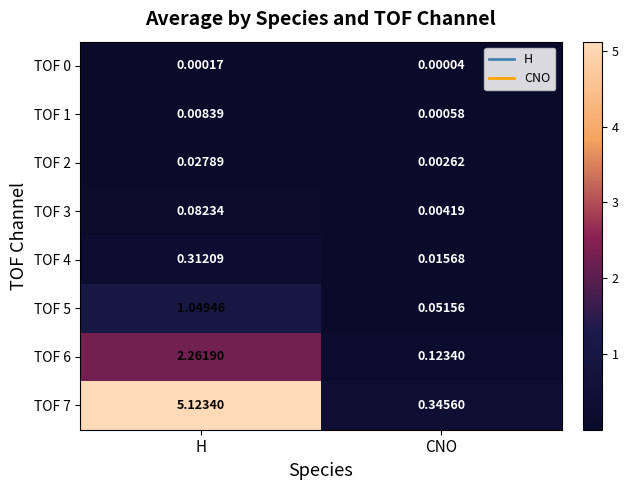

What is the spread (max minus min) of values at H?

5.1